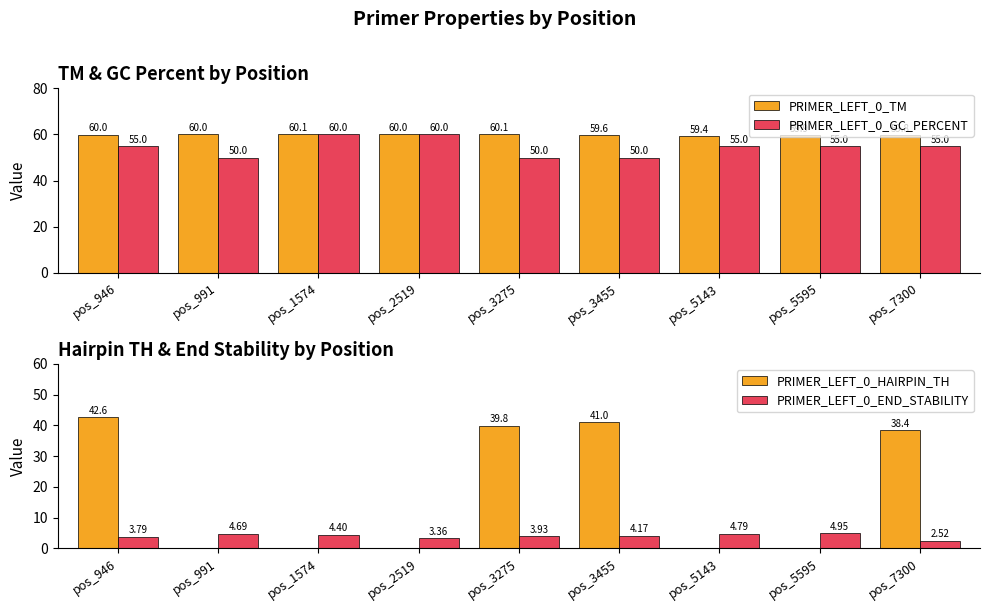

Where is PRIMER_LEFT_0_HAIRPIN_TH nearest to the value 21?

pos_7300